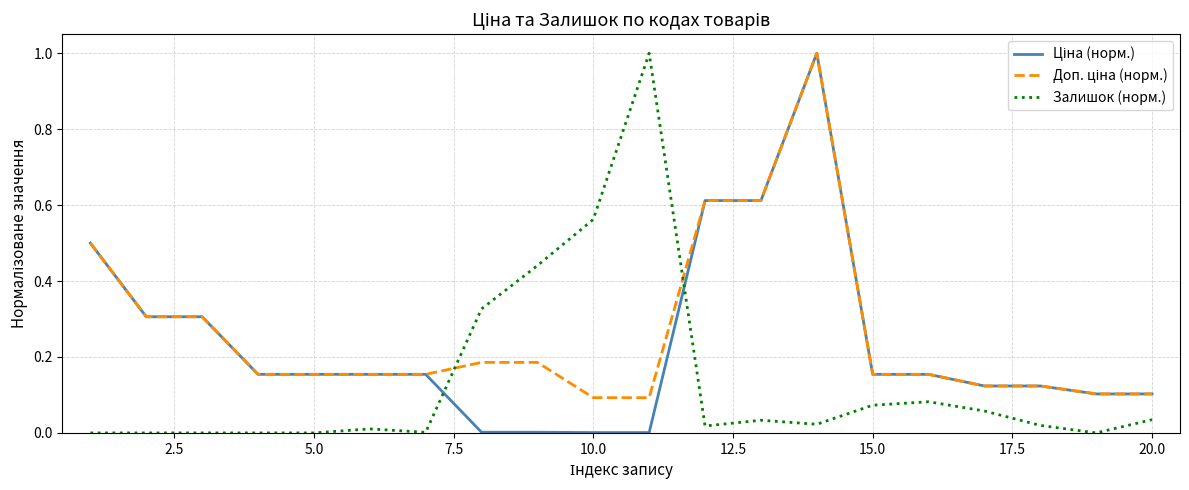

What is the greatest value displayed?

1.0